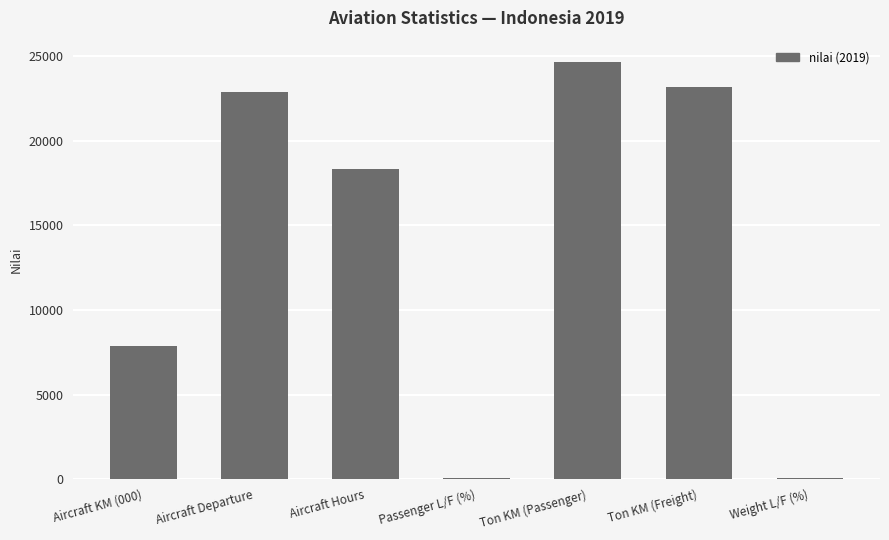

Is it true that the value at Aircraft KM (000) is 11571?

False